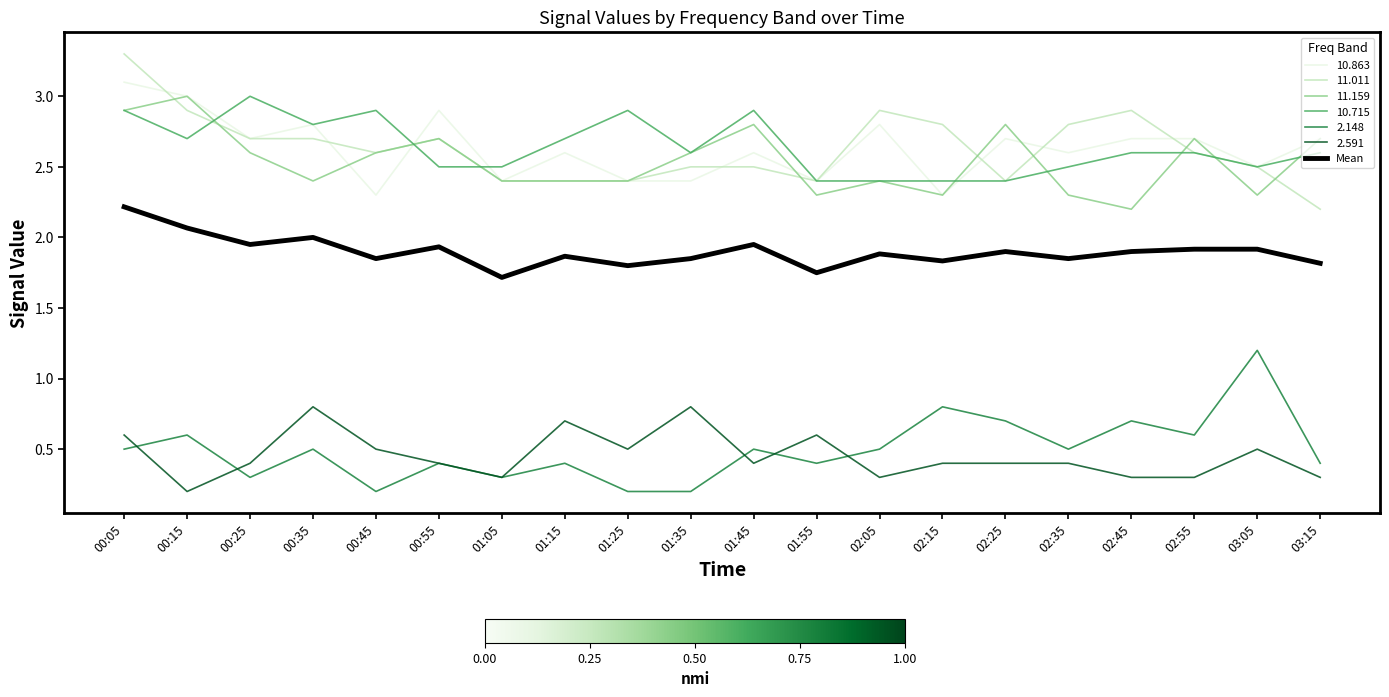

Which category has the highest value across all series?

00:05